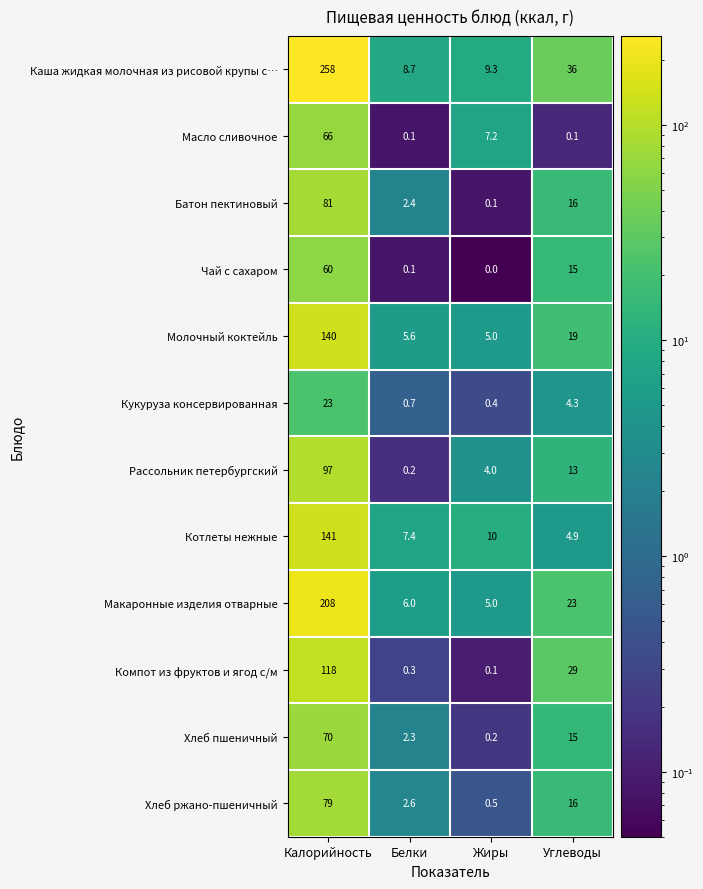

Which series has the largest total across all categories?

Каша жидкая молочная из рисовой крупы с…